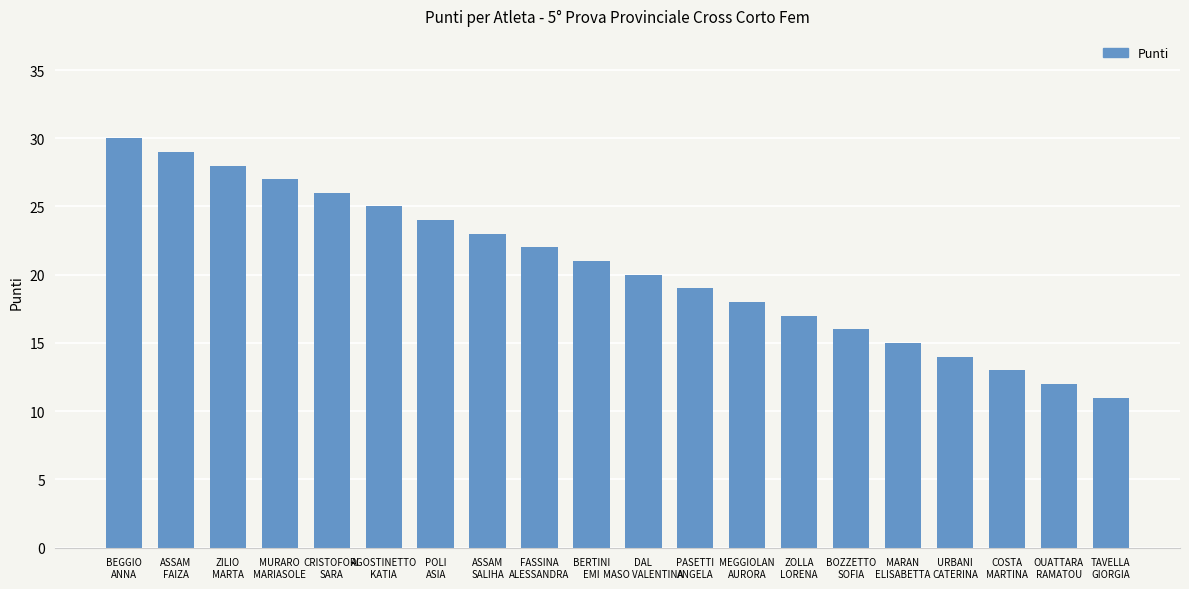

List the labels in order of value, largest first.

BEGGIO
ANNA, ASSAM
FAIZA, ZILIO
MARTA, MURARO
MARIASOLE, CRISTOFORI
SARA, AGOSTINETTO
KATIA, POLI
ASIA, ASSAM
SALIHA, FASSINA
ALESSANDRA, BERTINI
EMI, DAL
MASO VALENTINA, PASETTI
ANGELA, MEGGIOLAN
AURORA, ZOLLA
LORENA, BOZZETTO
SOFIA, MARAN
ELISABETTA, URBANI
CATERINA, COSTA
MARTINA, OUATTARA
RAMATOU, TAVELLA
GIORGIA